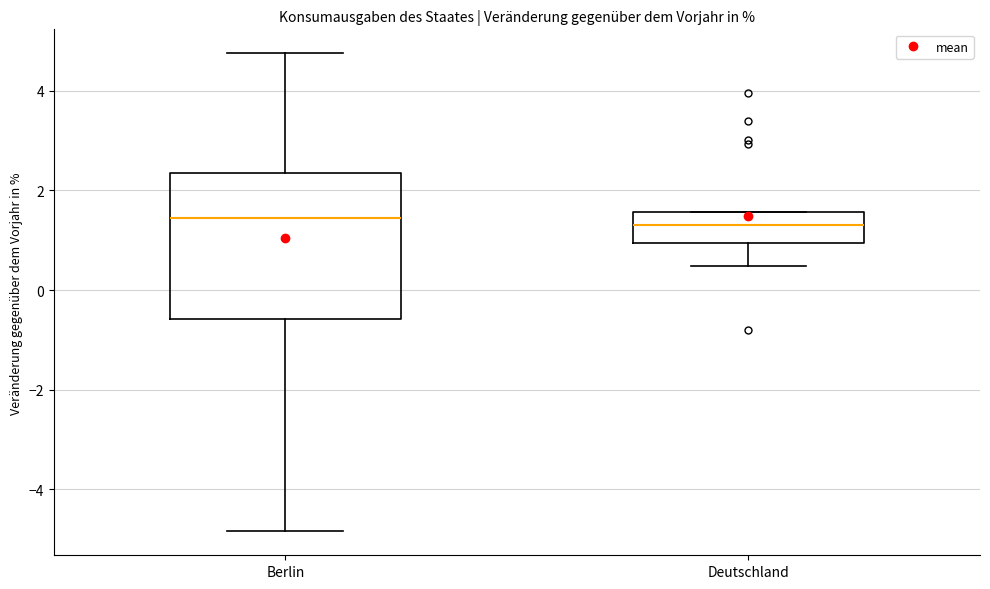

Reading left to right, transcribe this box plot: for each box, give where its median line is, the range the box spans, and where its two whiskers end, as read against the y-axis. The values are not printed on the chart, so give them approximately, as read against the axis.

Berlin: median 1.4, box -0.6 to 2.4, whiskers -4.8 to 4.8
Deutschland: median 1.2, box 1.0 to 1.6, whiskers 0.4 to 1.6